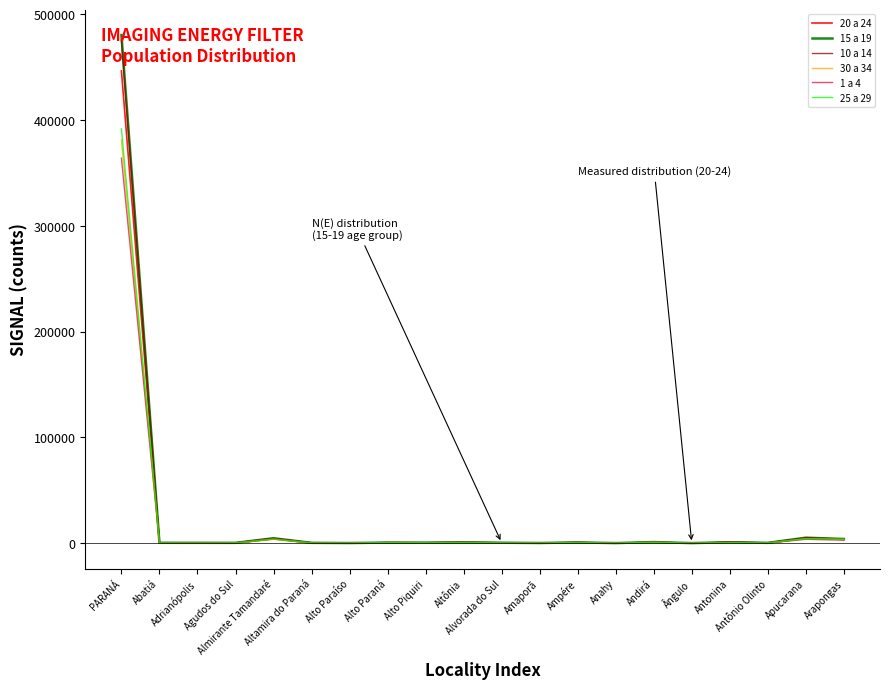

What is the maximum value for 20 a 24?

446405.1